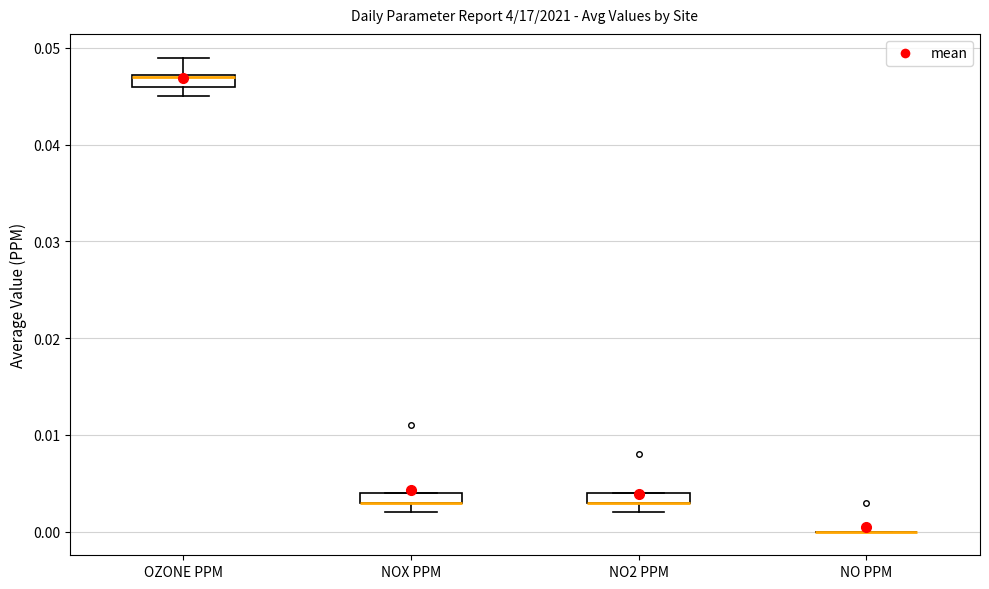

Where is the lower edge of the box for NO2 PPM on the y-axis? The values are not printed on the chart, so give them approximately, as read against the axis.

0.003